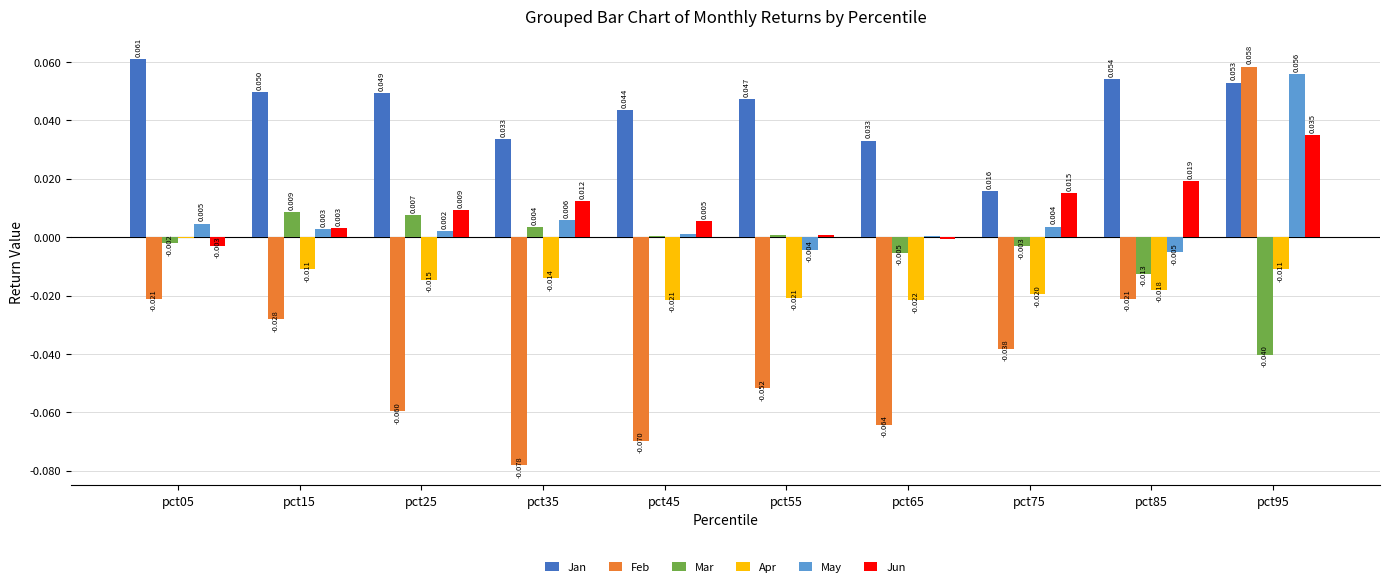

Which series has the largest total across all categories?

Jan